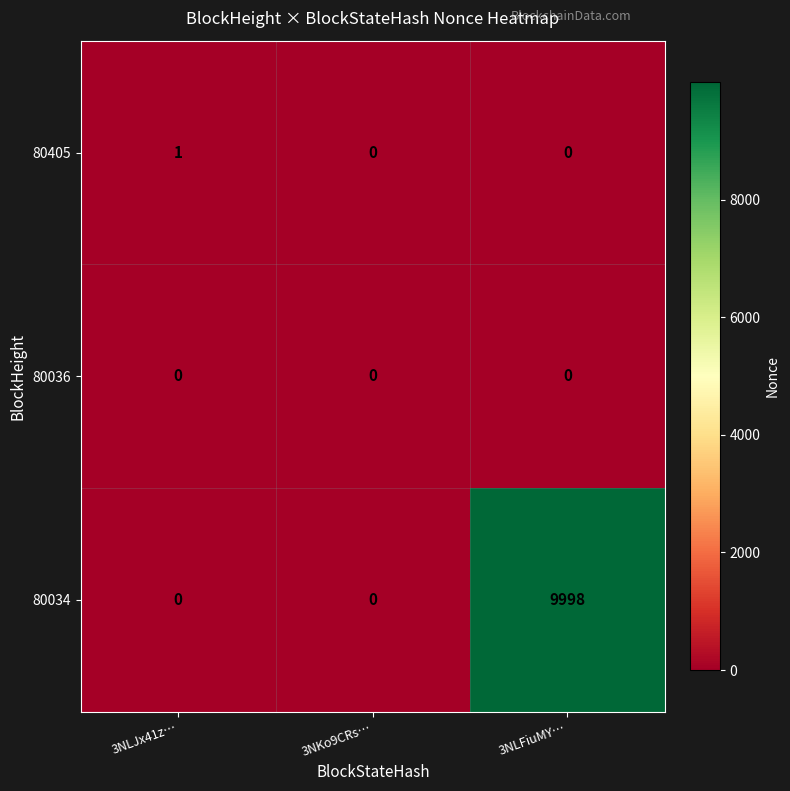

Between 3NLJx41z… and 3NLFiuMY…, which series saw the biggest shift?

80034